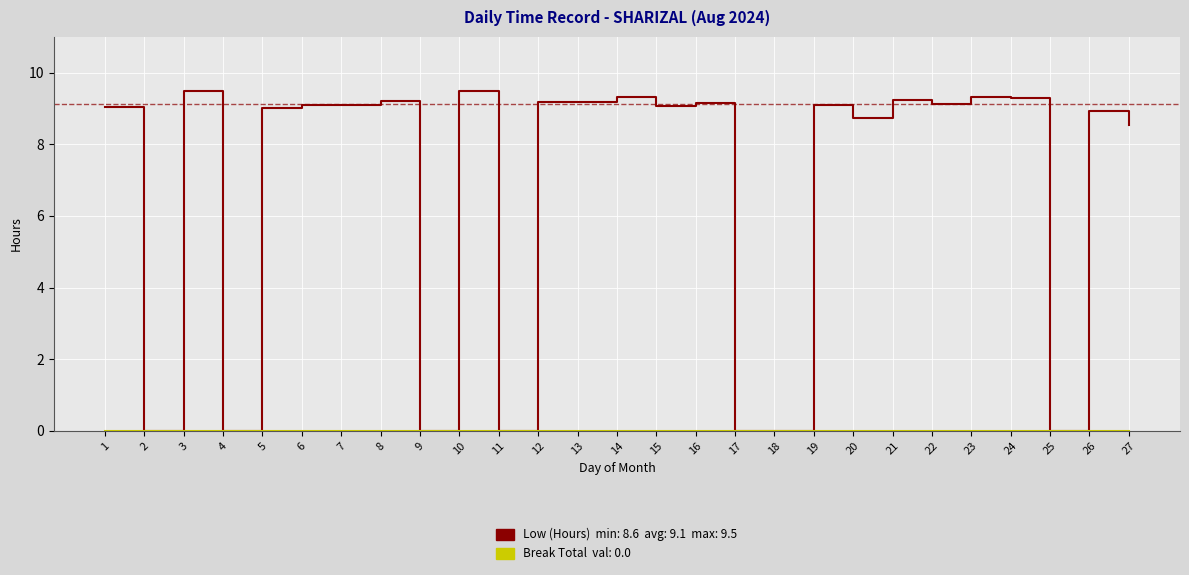

What is the total value across all series at 24?

9.3